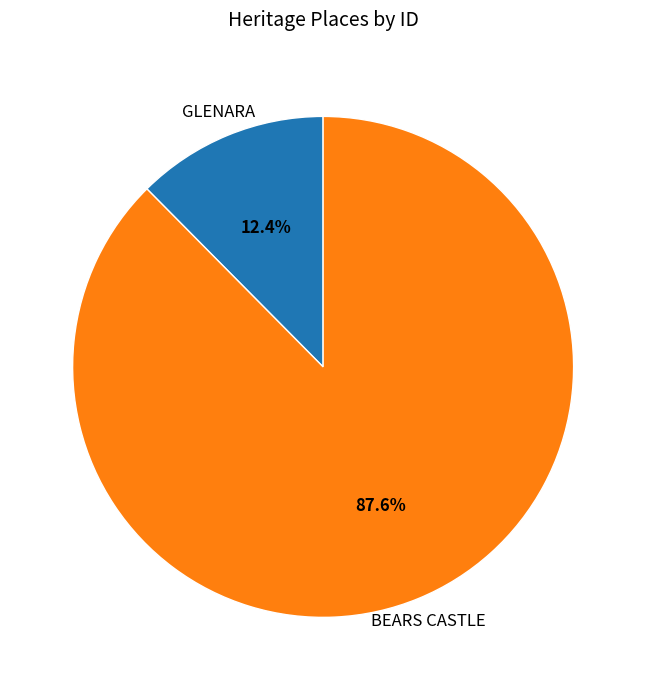

Do BEARS CASTLE and GLENARA together represent more than half of the pie?

Yes